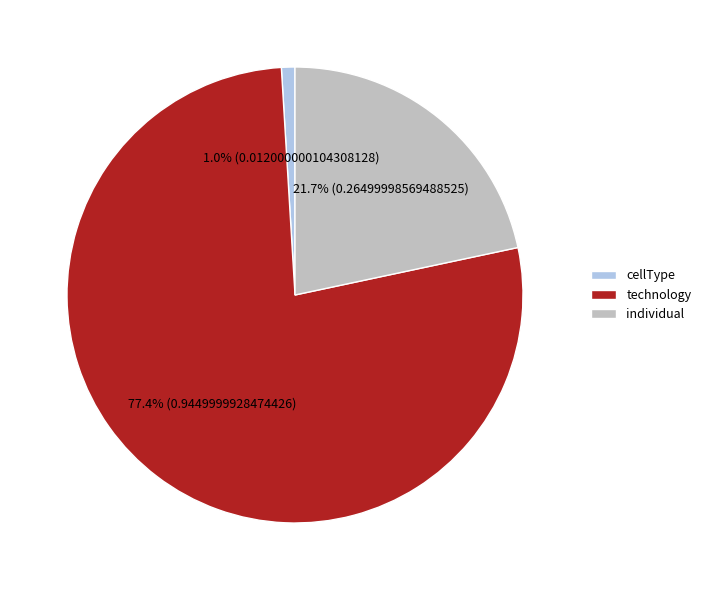

Does technology account for over 50% of the chart?

Yes